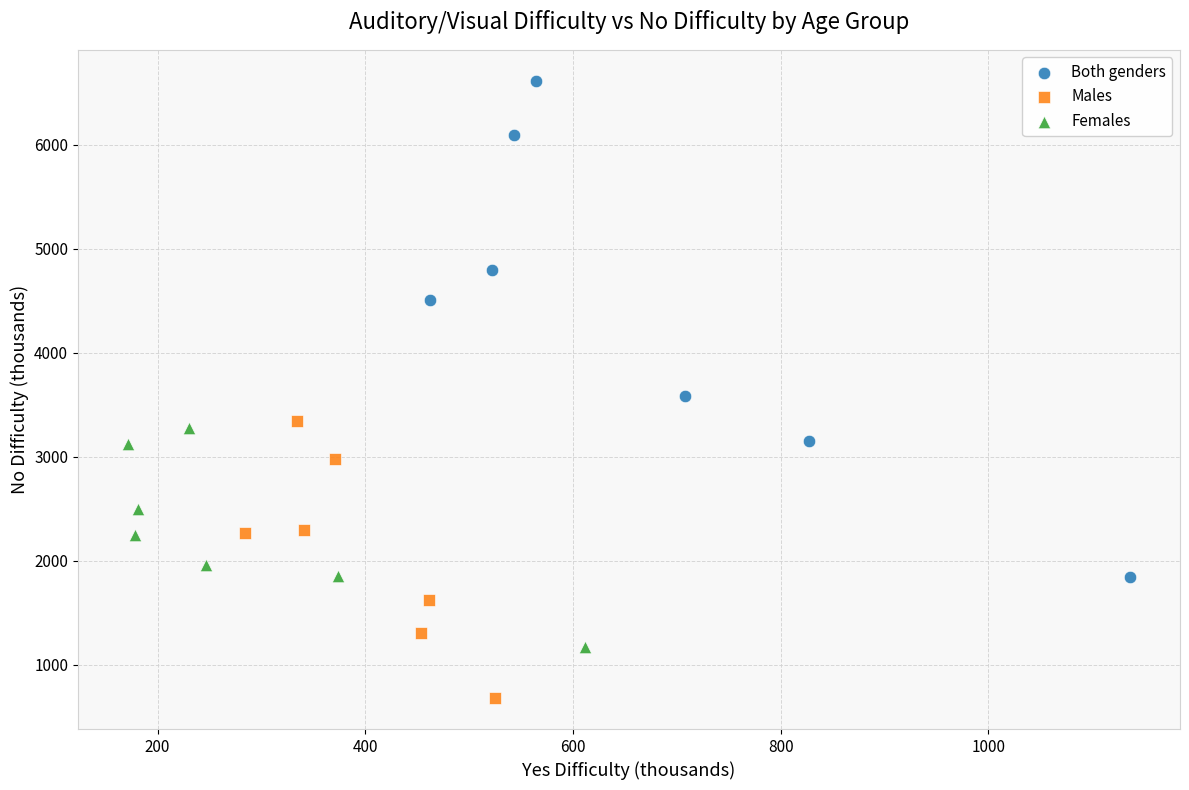

Which series reaches the minimum Y coordinate?

Males